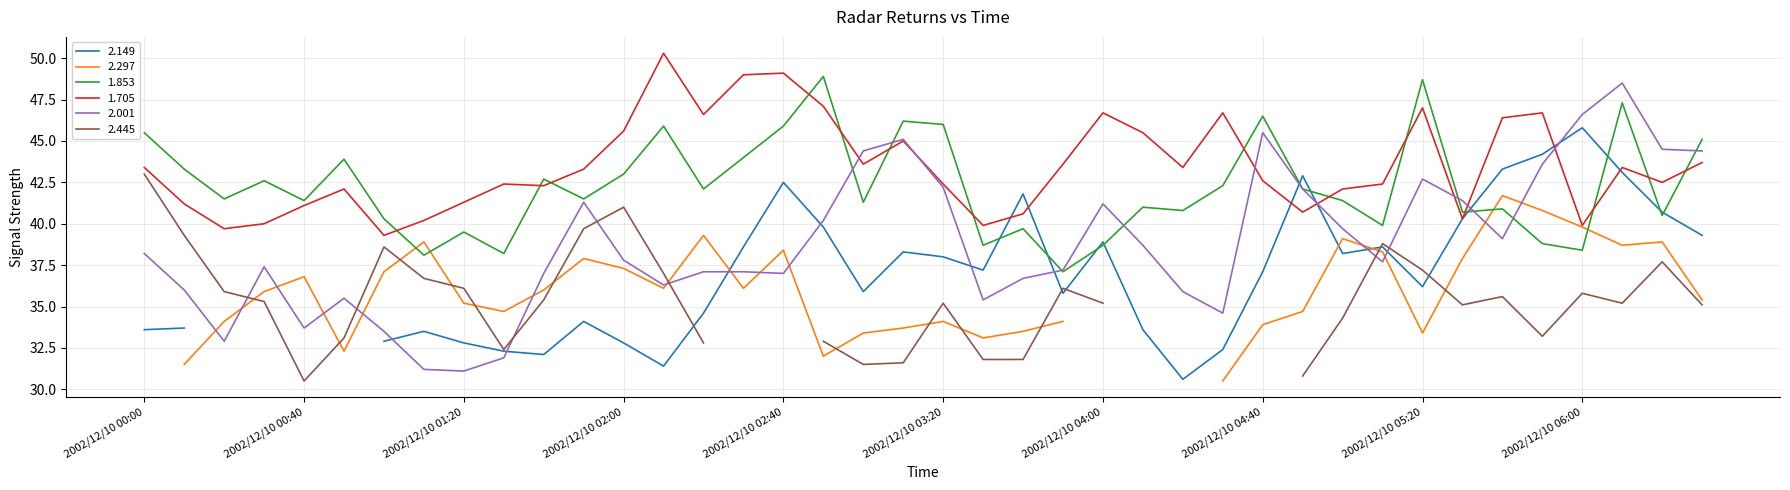

True or false: 1.705 has a value of 68.3 at 2002/12/10 01:50.

False